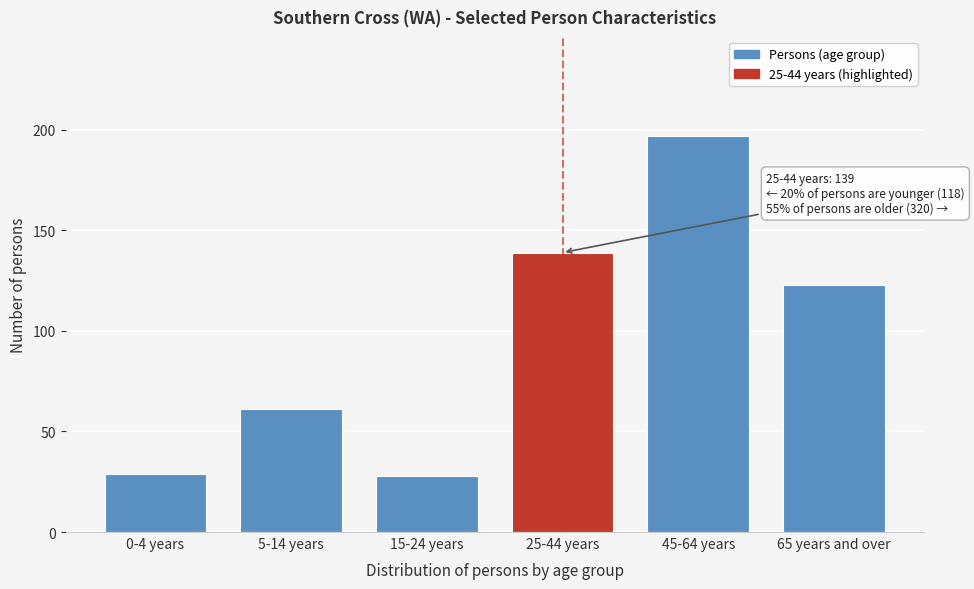

Reading left to right, extract all data points from this chart.

0-4 years=29	5-14 years=61	15-24 years=28	25-44 years=139	45-64 years=197	65 years and over=123